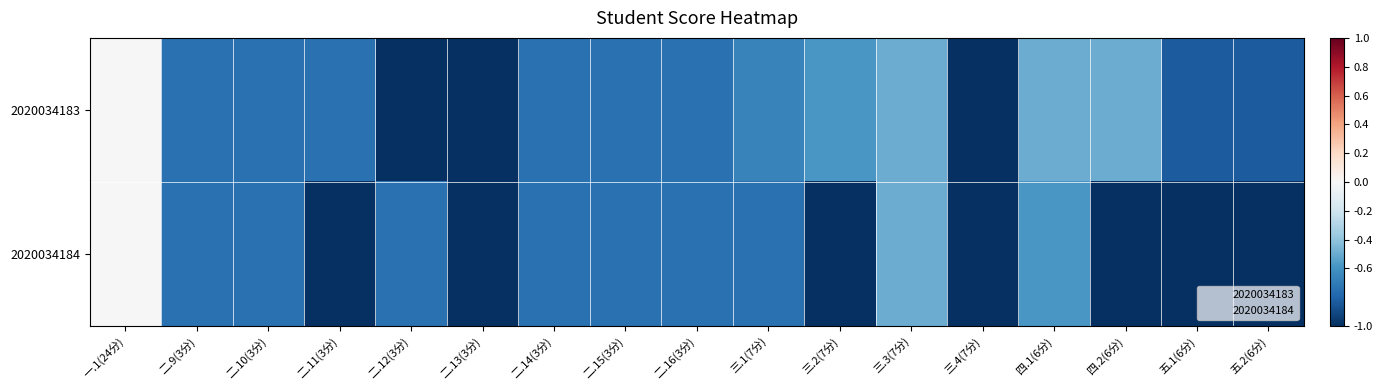

At which category is the sum across all series the highest?

一.1(24分)